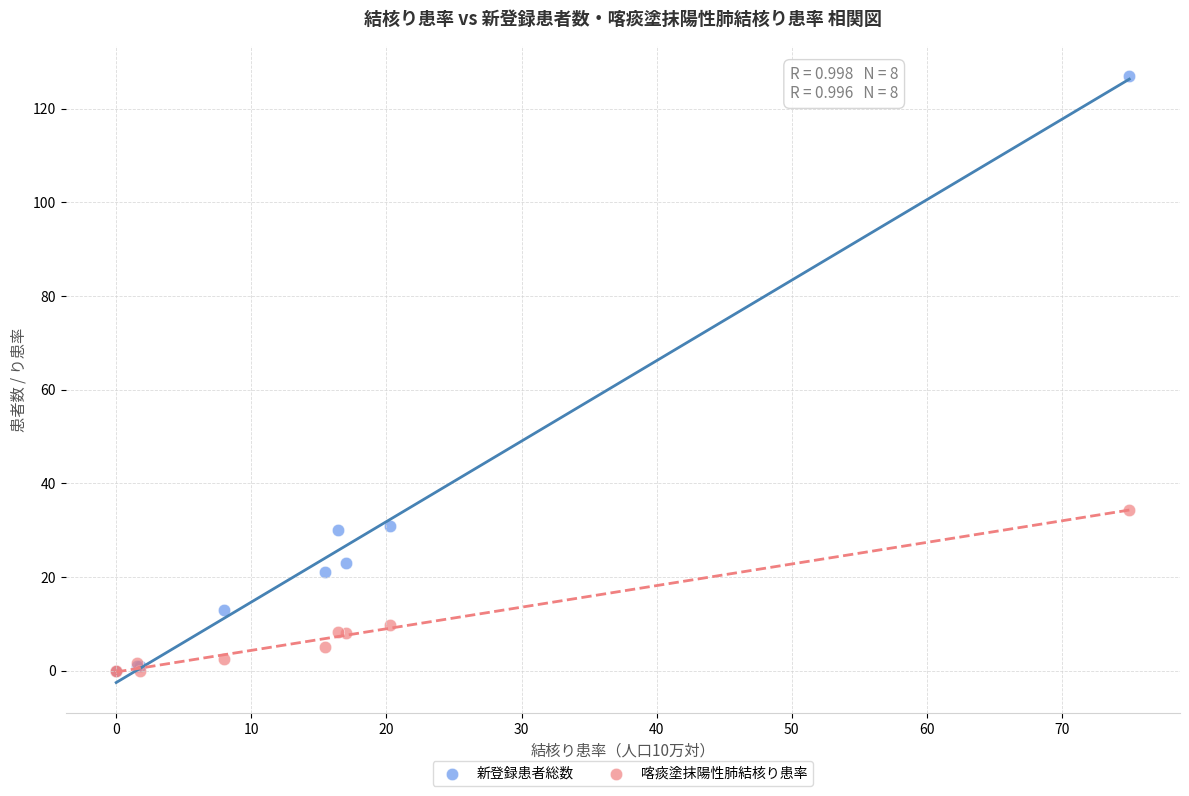

Which series has the widest spread of Y values?

新登録患者総数